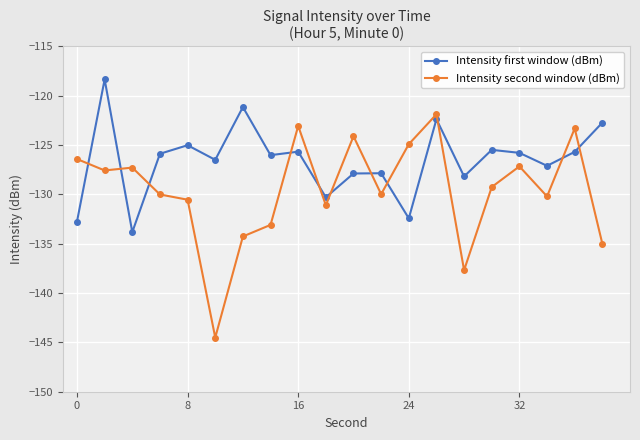

How many interior local peaks does the Intensity second window (dBm) series have?

6